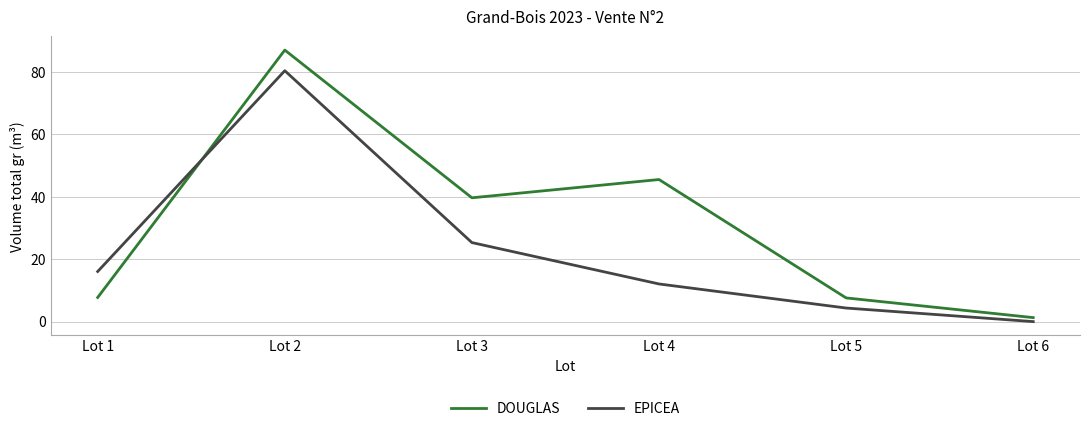

Rank the series by their average value, from lowest to highest.

EPICEA, DOUGLAS